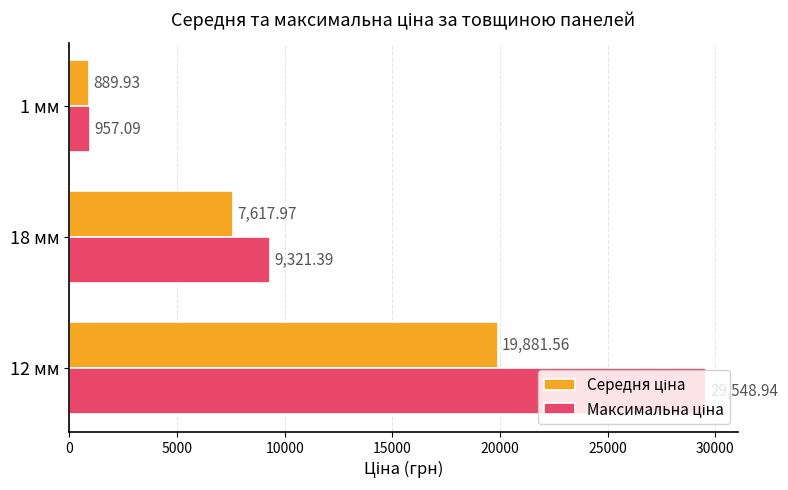

What is the total value across all series at 1 мм?

1847.0